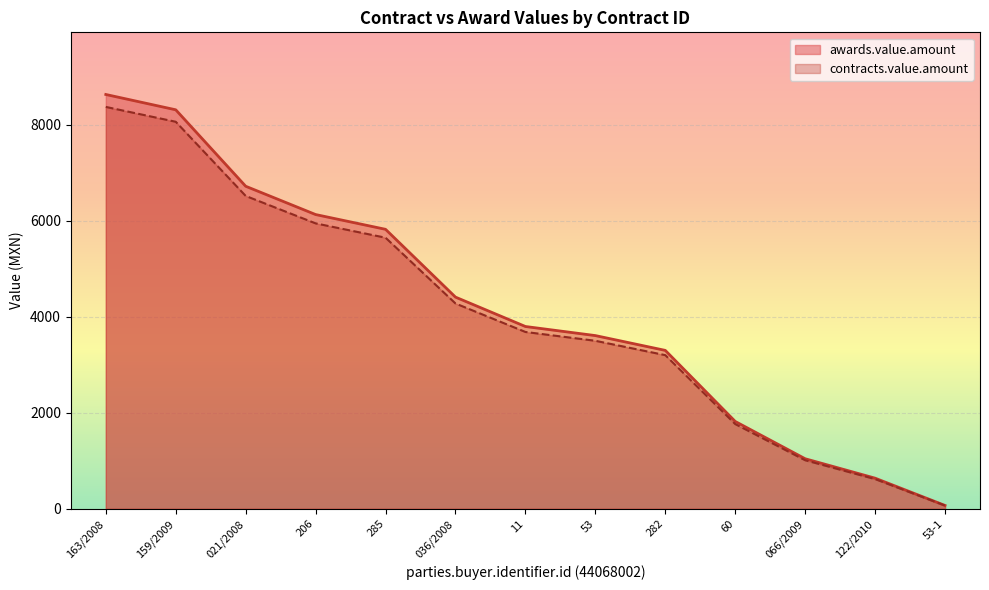

True or false: awards.value.amount has more than 1 interior local peaks.

False